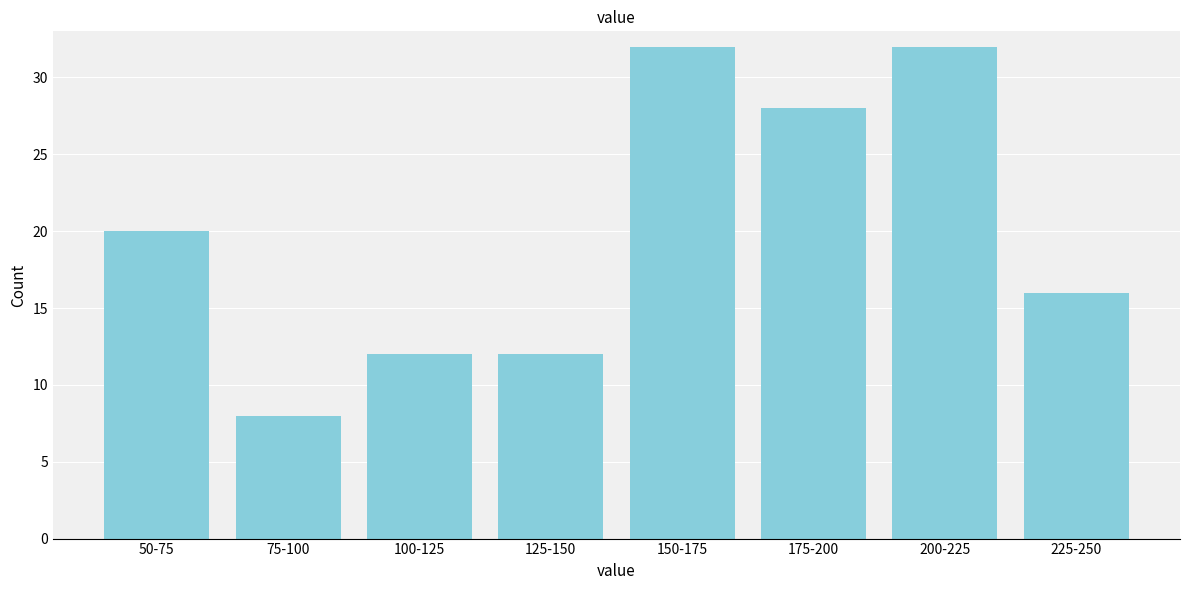

Reading left to right, transcribe all the data shown in this chart.

50-75=20	75-100=8	100-125=12	125-150=12	150-175=32	175-200=28	200-225=32	225-250=16